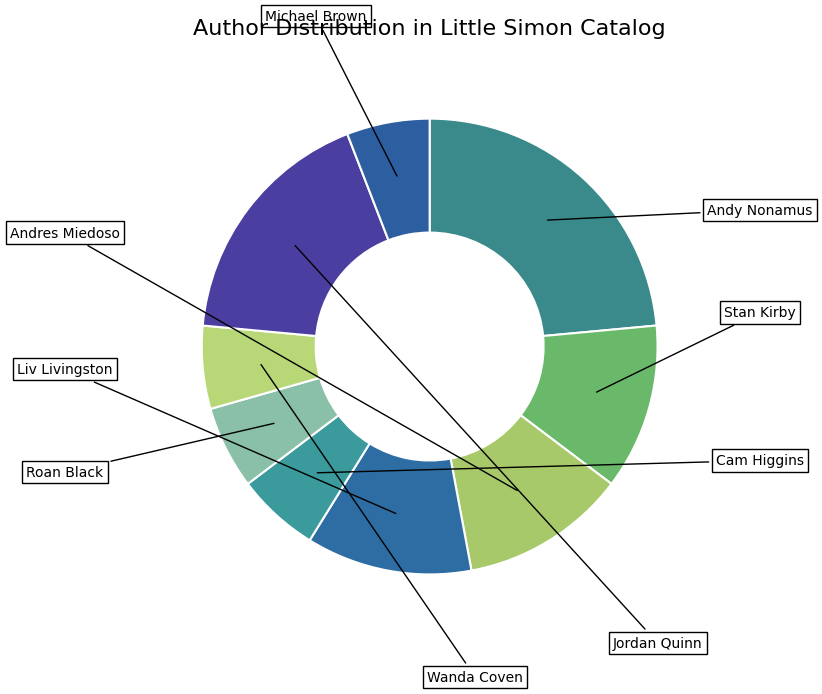

To the nearest percent, what portion does Liv Livingston represent?

12%